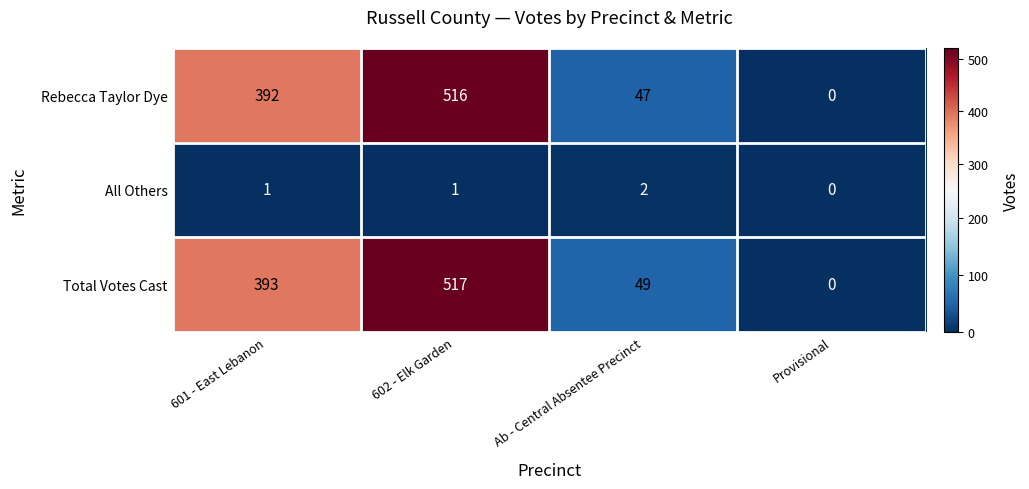

Reading left to right, what are all the values shown in this chart?

Rebecca Taylor Dye: 601 - East Lebanon=392	602 - Elk Garden=516	Ab - Central Absentee Precinct=47	Provisional=0
All Others: 601 - East Lebanon=1	602 - Elk Garden=1	Ab - Central Absentee Precinct=2	Provisional=0
Total Votes Cast: 601 - East Lebanon=393	602 - Elk Garden=517	Ab - Central Absentee Precinct=49	Provisional=0